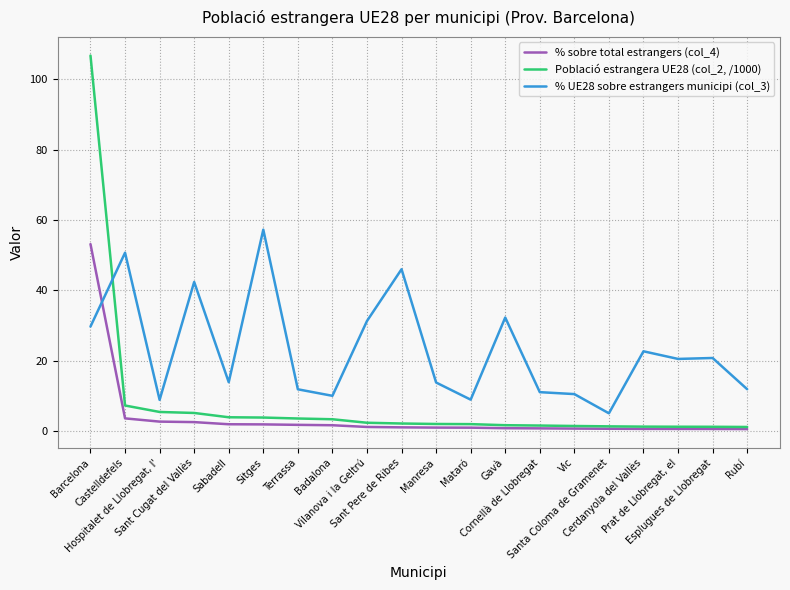

Which series has the widest spread of values?

Població estrangera UE28 (col_2, /1000)